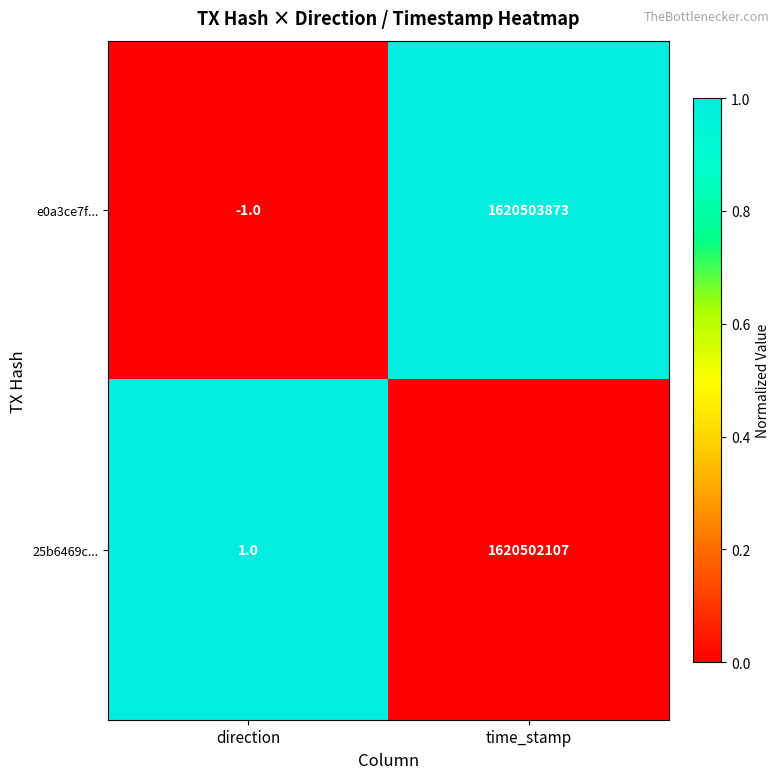

At which label is 25b6469c... closest to 810251054?

direction